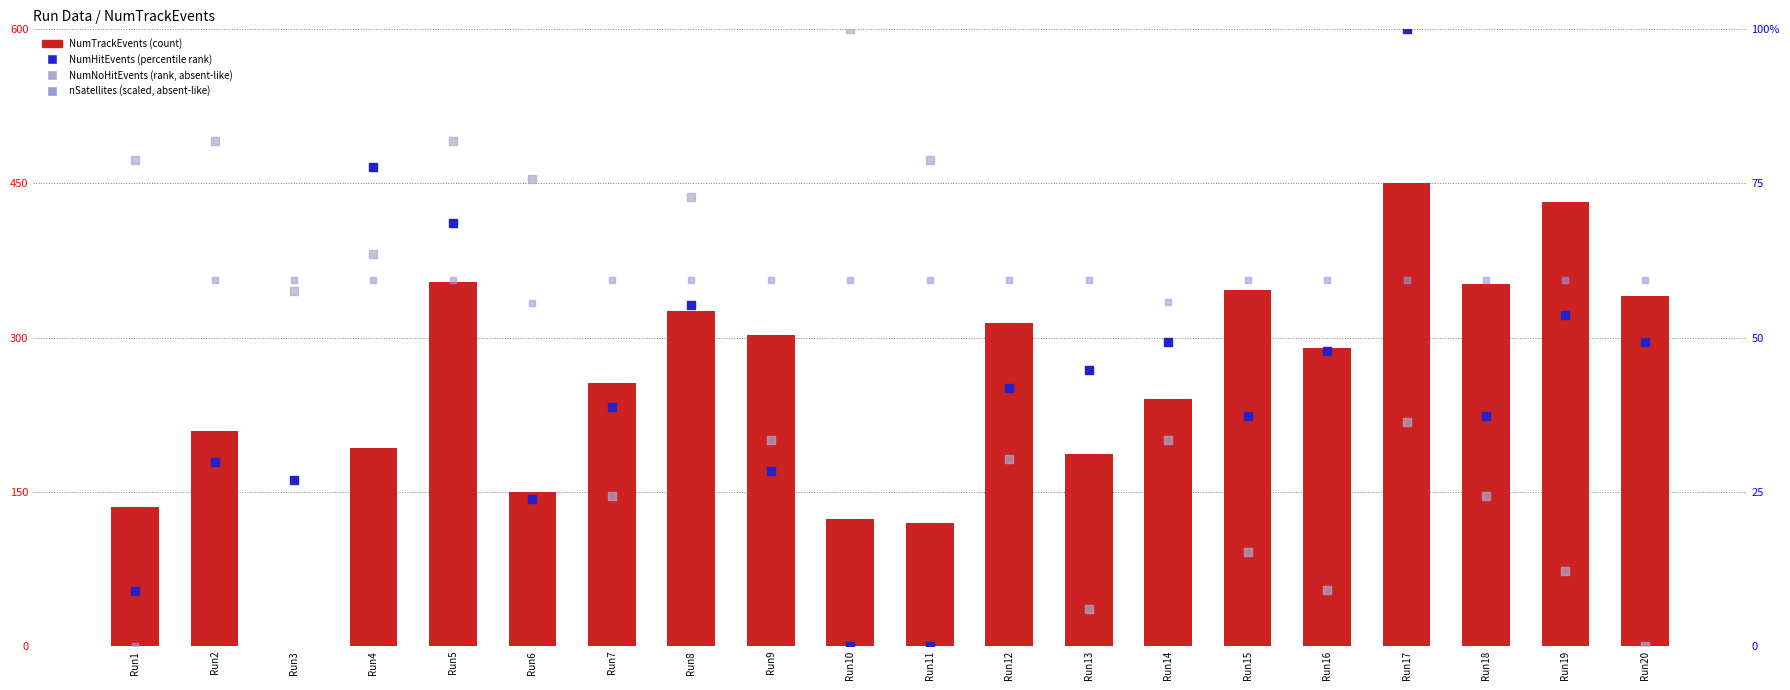

Which series has the largest total across all categories?

NumTrackEvents